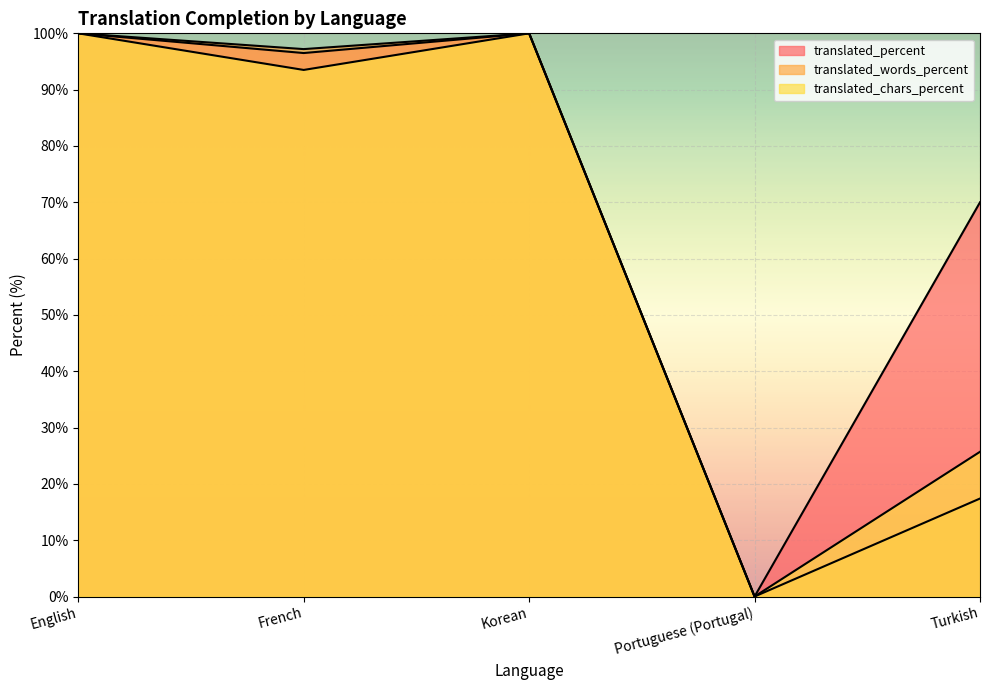

Is the value of translated_chars_percent at Turkish greater than the value of translated_percent at Turkish?

No